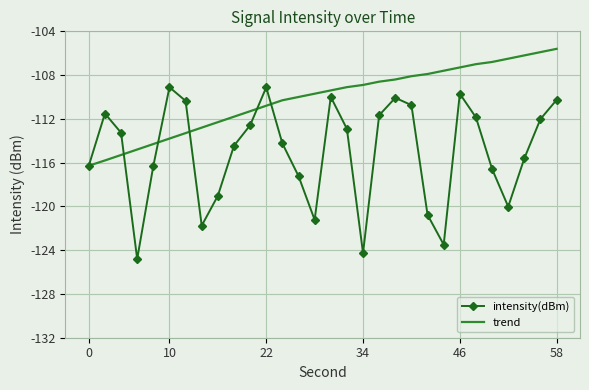

What is the greatest value displayed?

-105.6